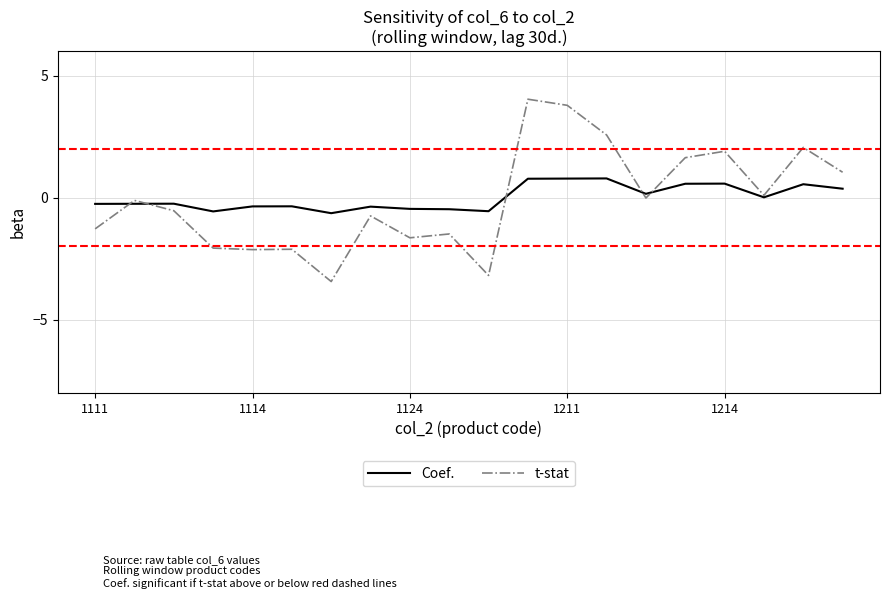

List the series in order of their peak value, lowest first.

Coef., t-stat